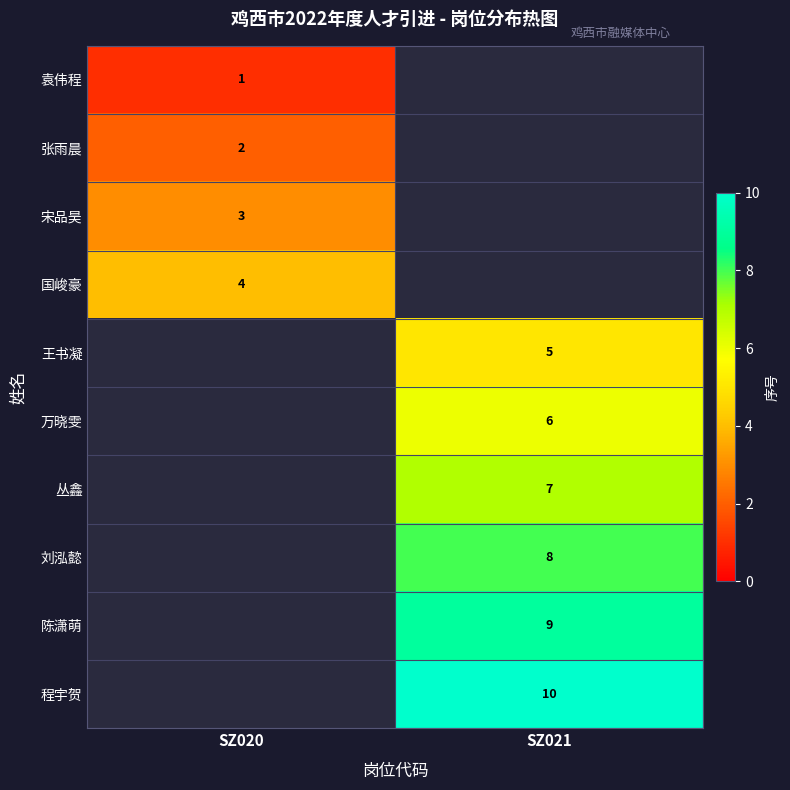

At how many categories does at least one series exceed 5?

1